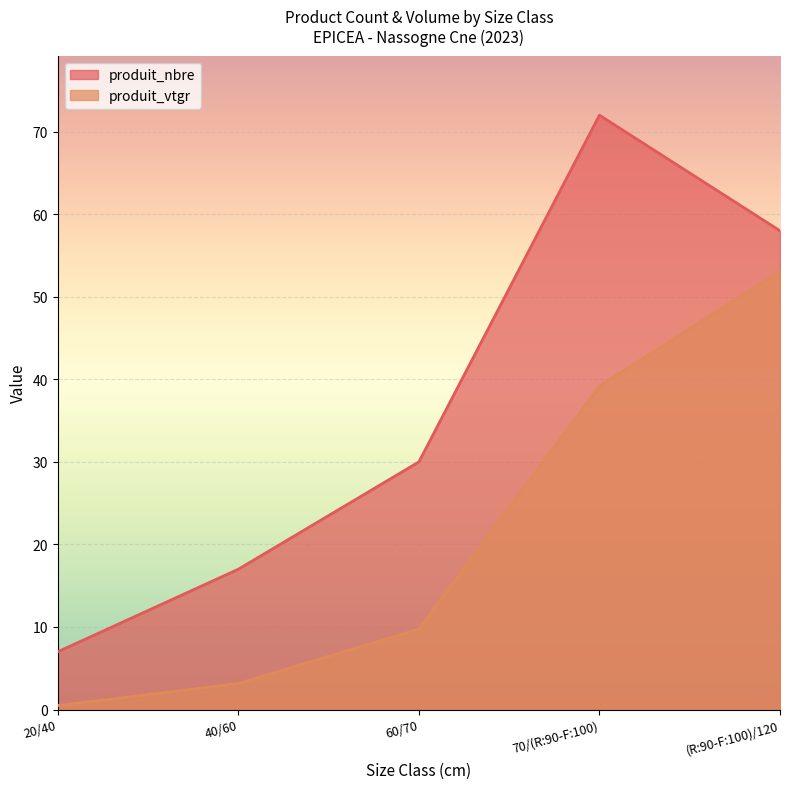

The produit_vtgr series shows 0.5 at 20/40. True or false?

True